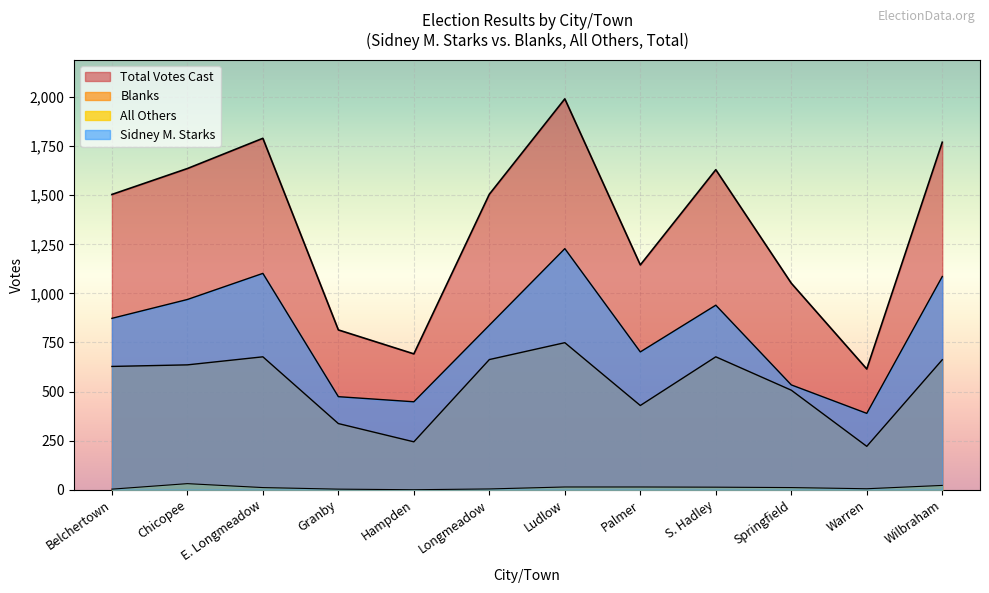

Is it true that Total Votes Cast equals 542 at Ludlow?

False